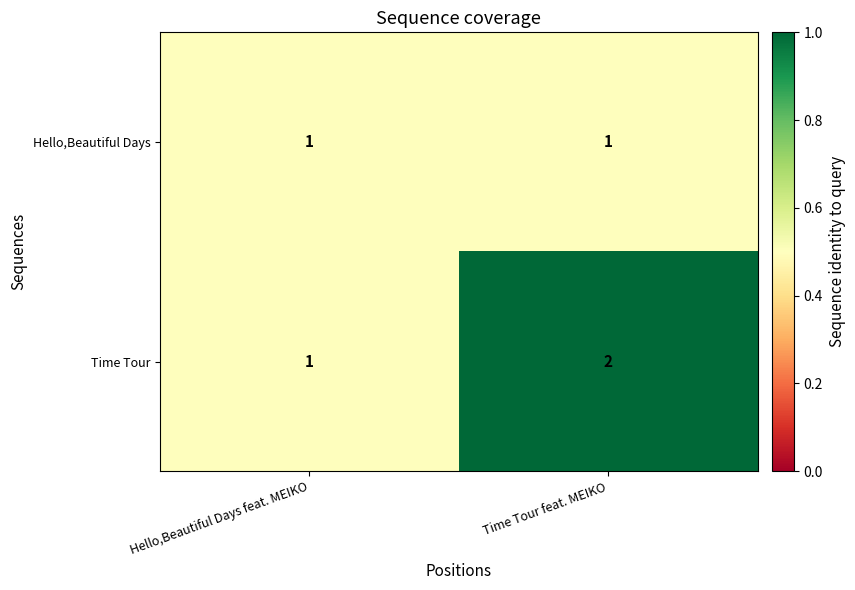

Is it true that Time Tour equals 2 at Time Tour feat. MEIKO?

True